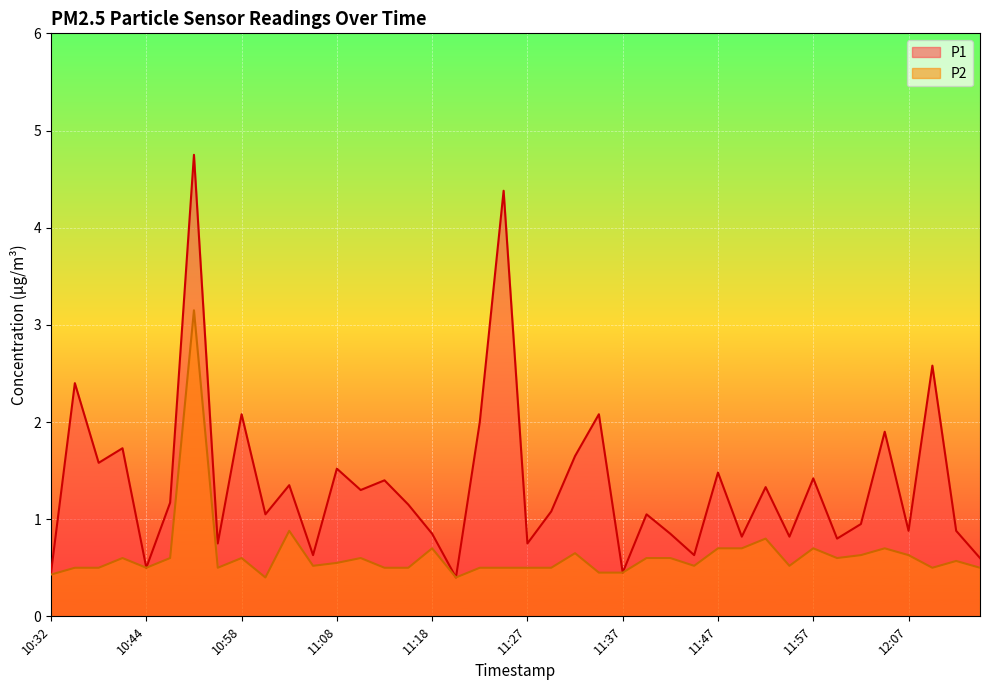

Which series has the widest spread of values?

P1